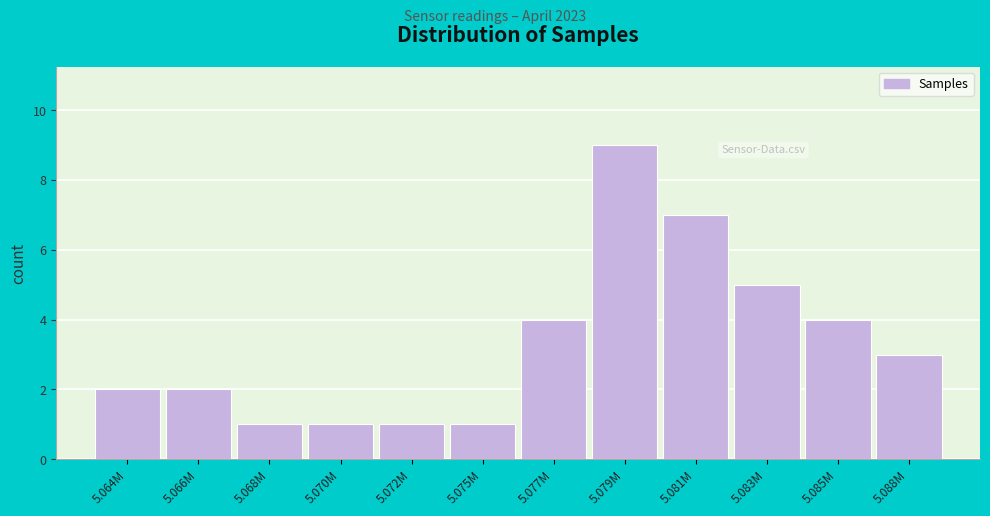

Reading left to right, what are all the values shown in this chart?

5.064M=2	5.066M=2	5.068M=1	5.070M=1	5.072M=1	5.075M=1	5.077M=4	5.079M=9	5.081M=7	5.083M=5	5.085M=4	5.088M=3